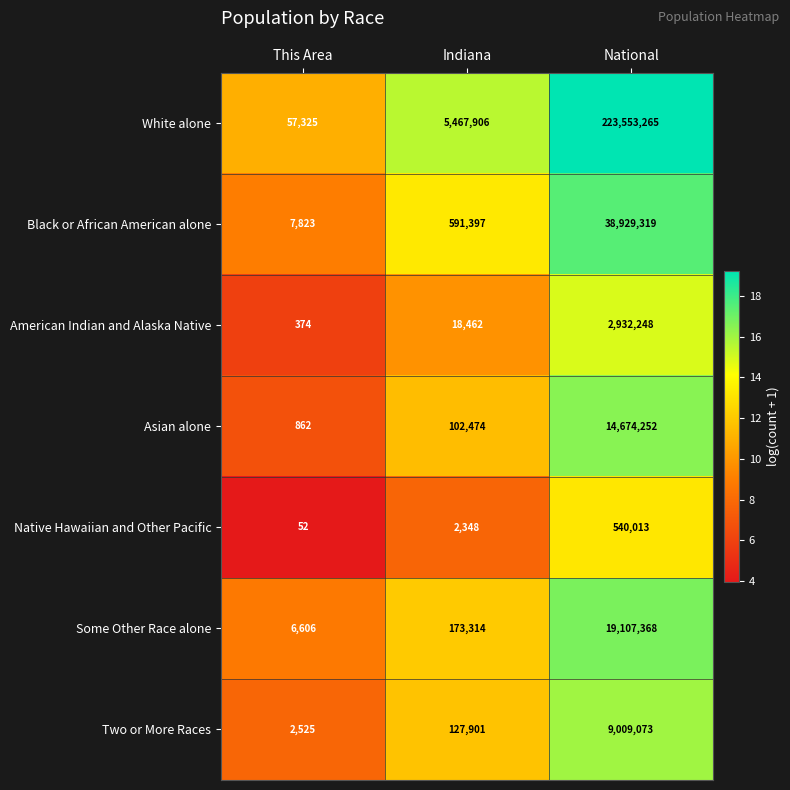

The Two or More Races series shows 9009073 at National. True or false?

True